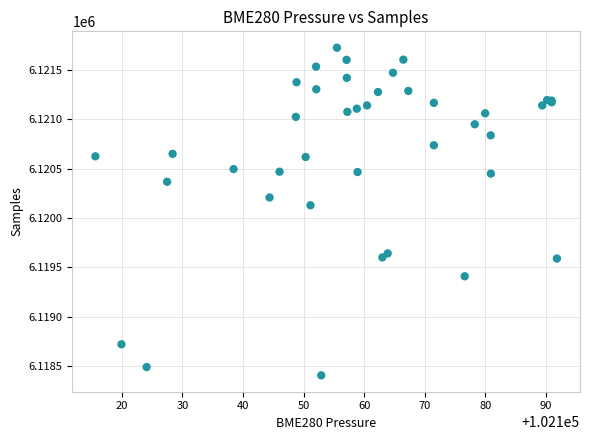

What Y value in the scatter plot is closest to 6120066?

6120130